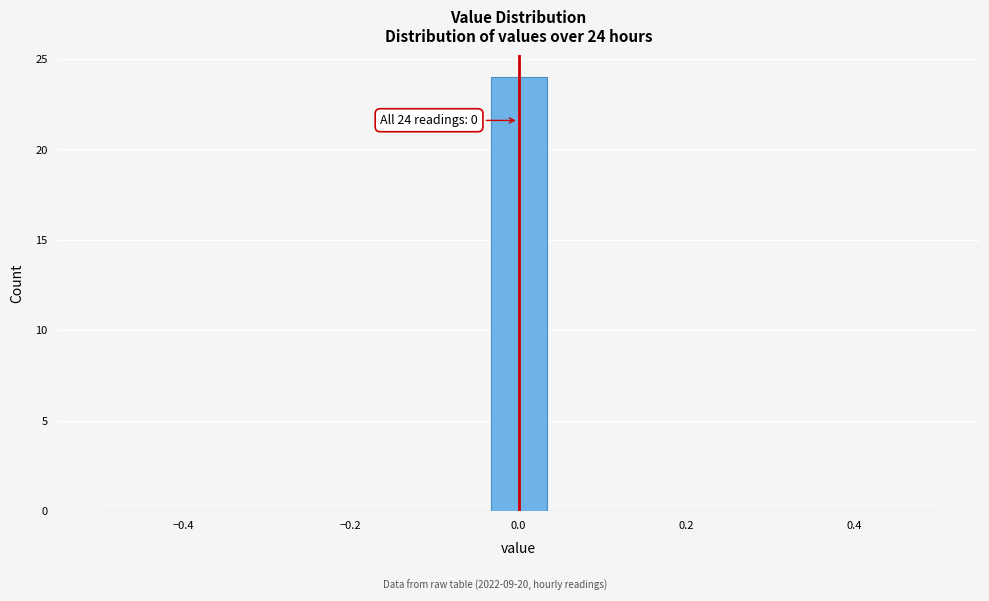

Around what value on the x-axis is the tallest bar? Give the approximate position of its centre, as read against the axis.

0.00